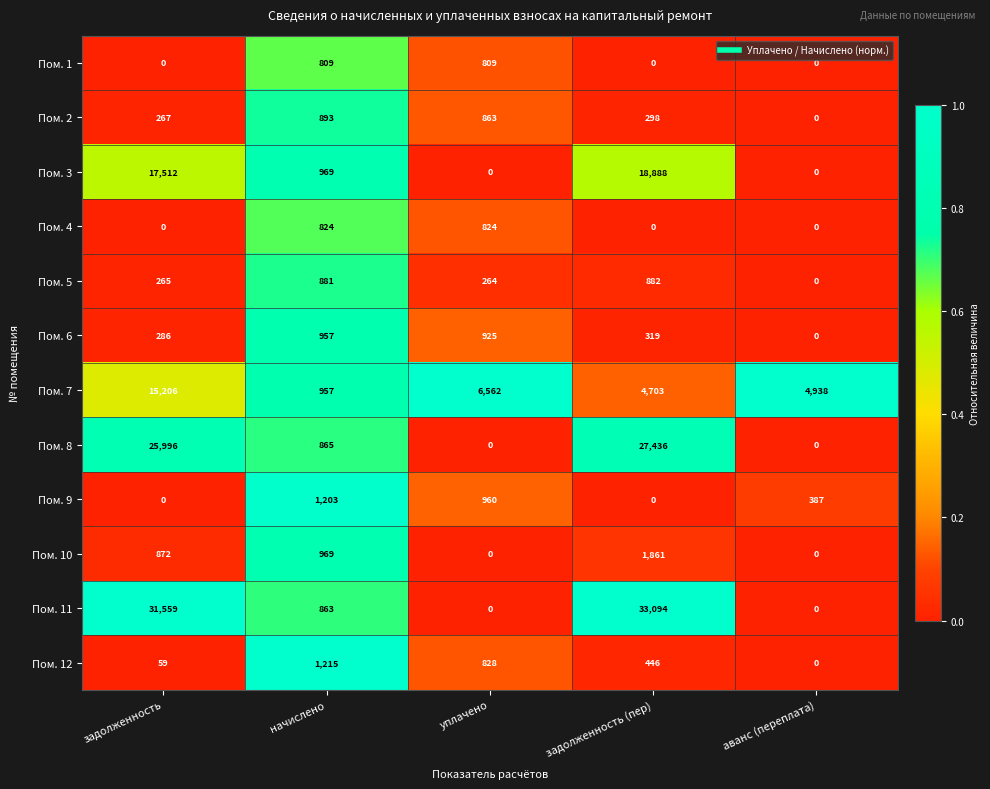

What is the maximum value for Пом. 5?

882